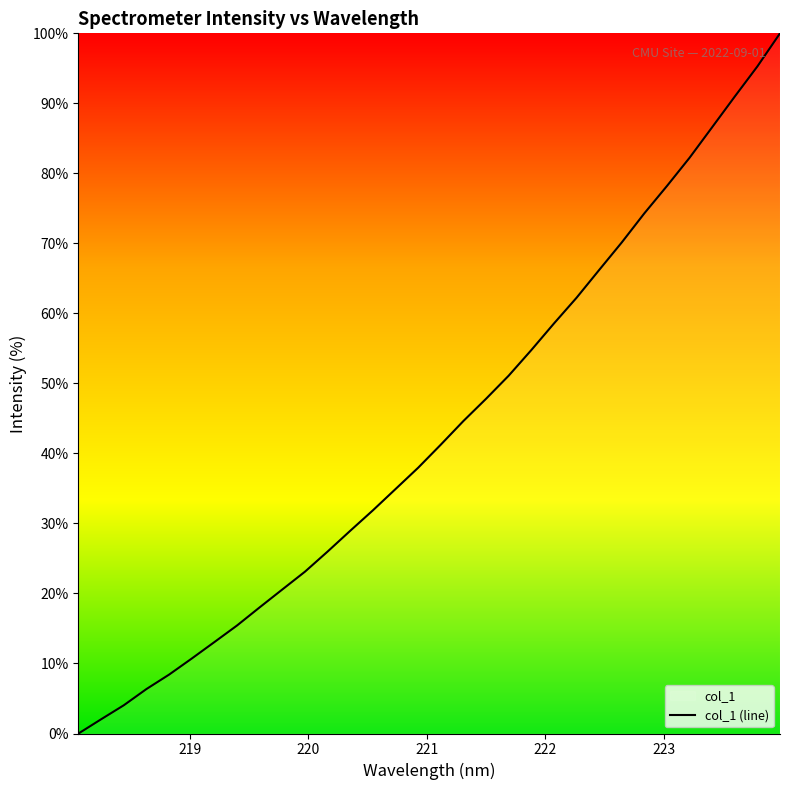

How many data points does each series have?

32